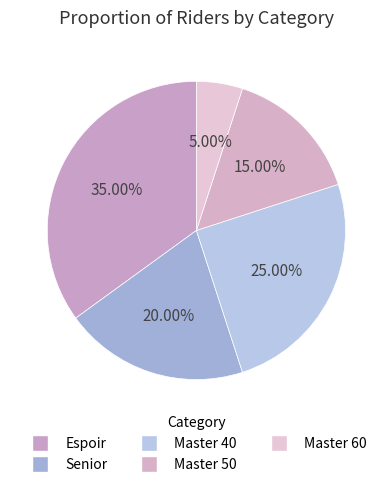

The Master 50 slice represents 15% of the pie. True or false?

True